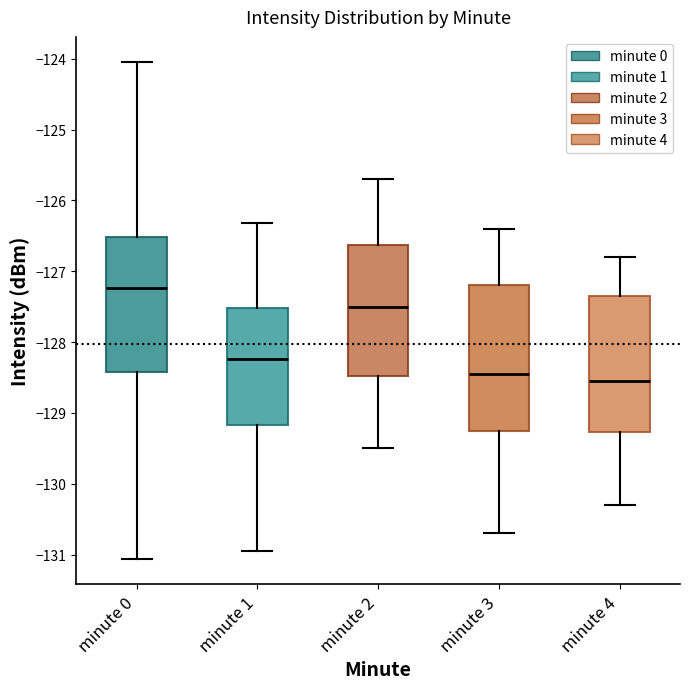

Reading left to right, read every box against the y-axis: the position of its median line, the range the box covers, and the ends of its whiskers. The values are not printed on the chart, so give them approximately, as read against the axis.

minute 0: median -127.2, box -128.4 to -126.5, whiskers -131.1 to -124.0
minute 1: median -128.2, box -129.2 to -127.5, whiskers -130.9 to -126.3
minute 2: median -127.5, box -128.5 to -126.6, whiskers -129.5 to -125.7
minute 3: median -128.4, box -129.2 to -127.2, whiskers -130.7 to -126.4
minute 4: median -128.5, box -129.3 to -127.3, whiskers -130.3 to -126.8